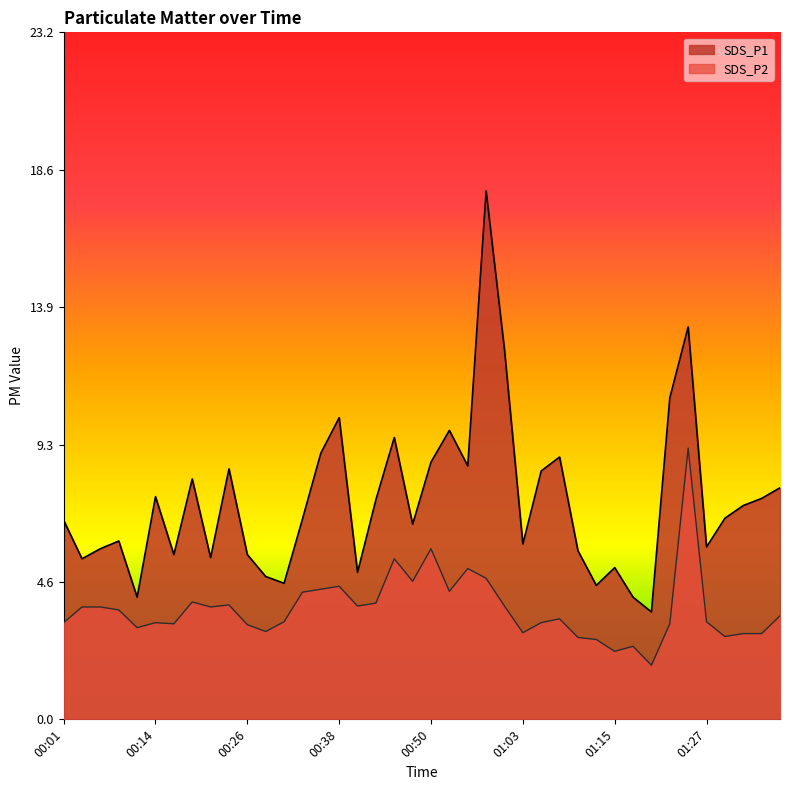

Which series has the widest spread of values?

SDS_P1